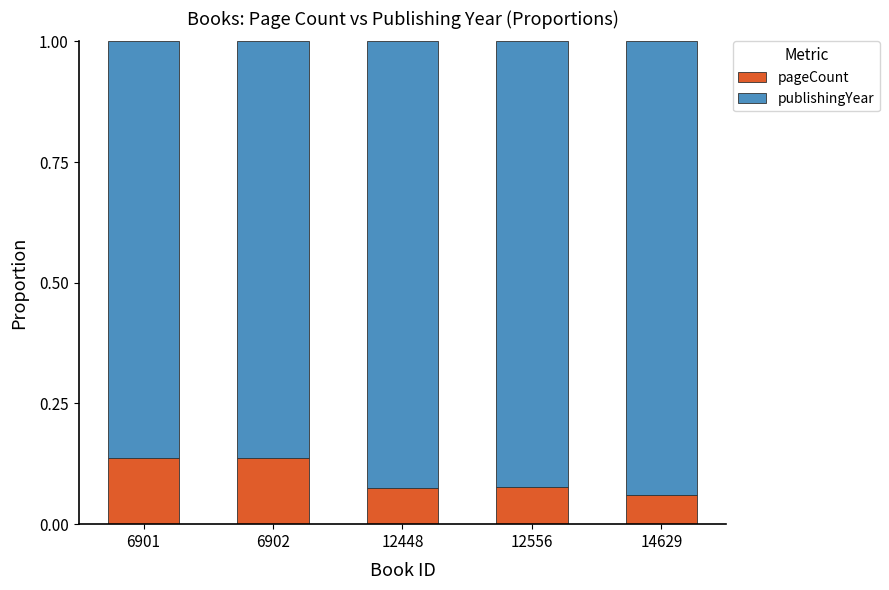

The pageCount series shows 0.2 at 6901. True or false?

False